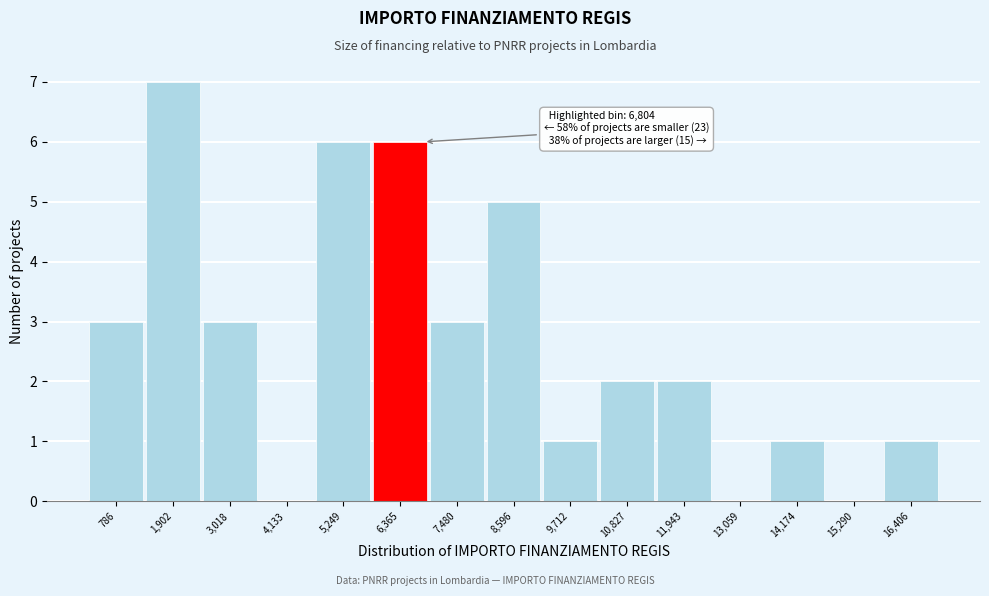

Over which range of the x-axis is the bar tallest?

1400 to 2400